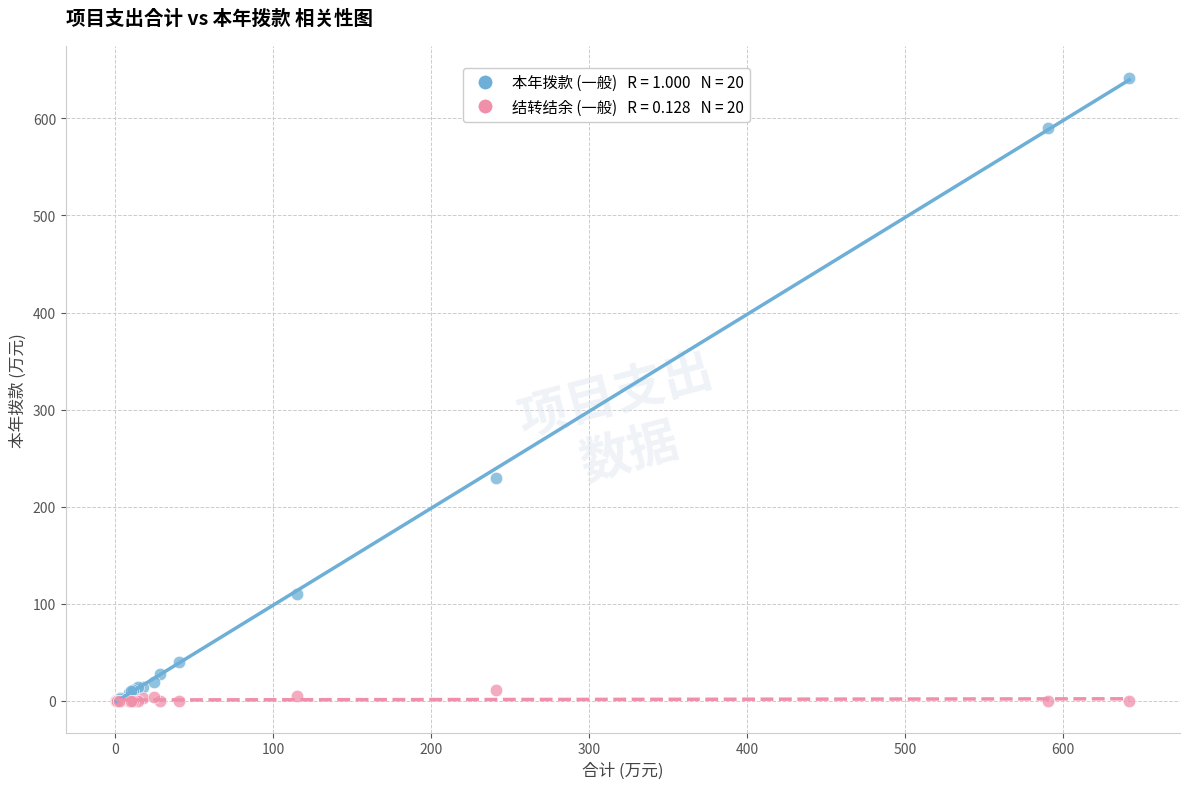

Across all series, what Y value is closest to 320?

229.9